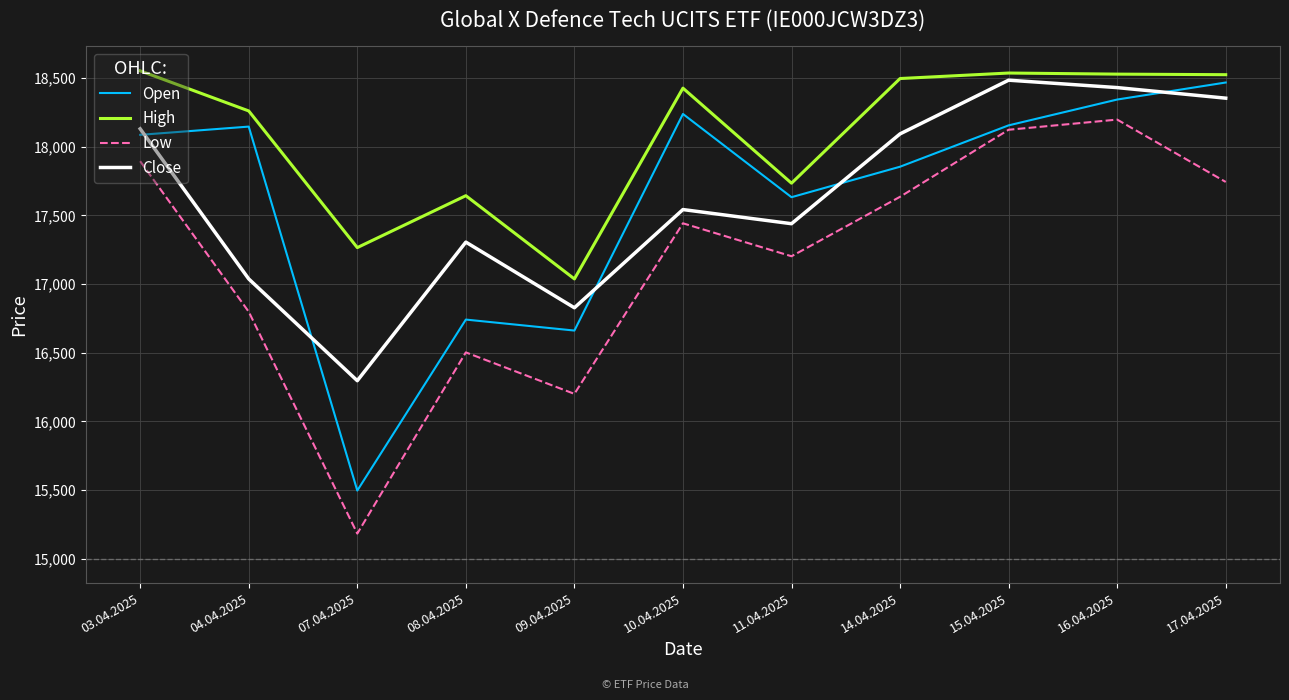

What is the smallest value displayed?

15183